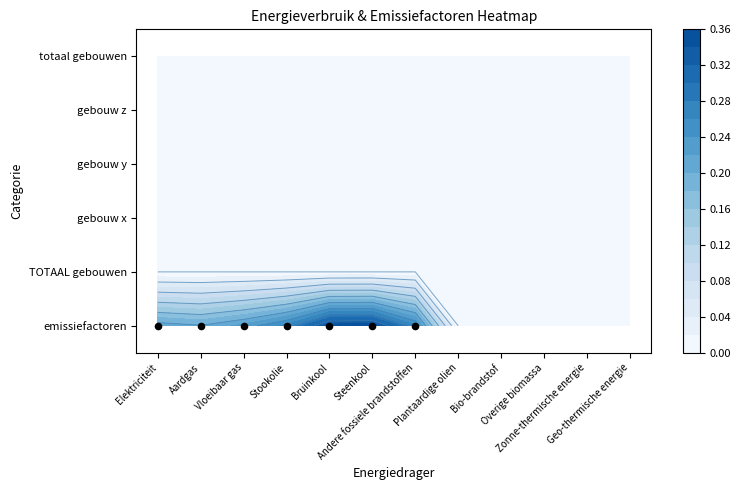

Reading left to right, extract all data points from this chart.

Elektriciteit: 0.2	0.0	0.0	0.0	0.0	0.0
Aardgas: 0.2	0.0	0.0	0.0	0.0	0.0
Vloeibaar gas: 0.2	0.0	0.0	0.0	0.0	0.0
Stookolie: 0.3	0.0	0.0	0.0	0.0	0.0
Bruinkool: 0.4	0.0	0.0	0.0	0.0	0.0
Steenkool: 0.4	0.0	0.0	0.0	0.0	0.0
Andere fossiele brandstoffen: 0.3	0.0	0.0	0.0	0.0	0.0
Plantaardige olien: 0.0	0.0	0.0	0.0	0.0	0.0
Bio-brandstof: 0.0	0.0	0.0	0.0	0.0	0.0
Overige biomassa: 0.0	0.0	0.0	0.0	0.0	0.0
Zonne-thermische energie: 0.0	0.0	0.0	0.0	0.0	0.0
Geo-thermische energie: 0.0	0.0	0.0	0.0	0.0	0.0